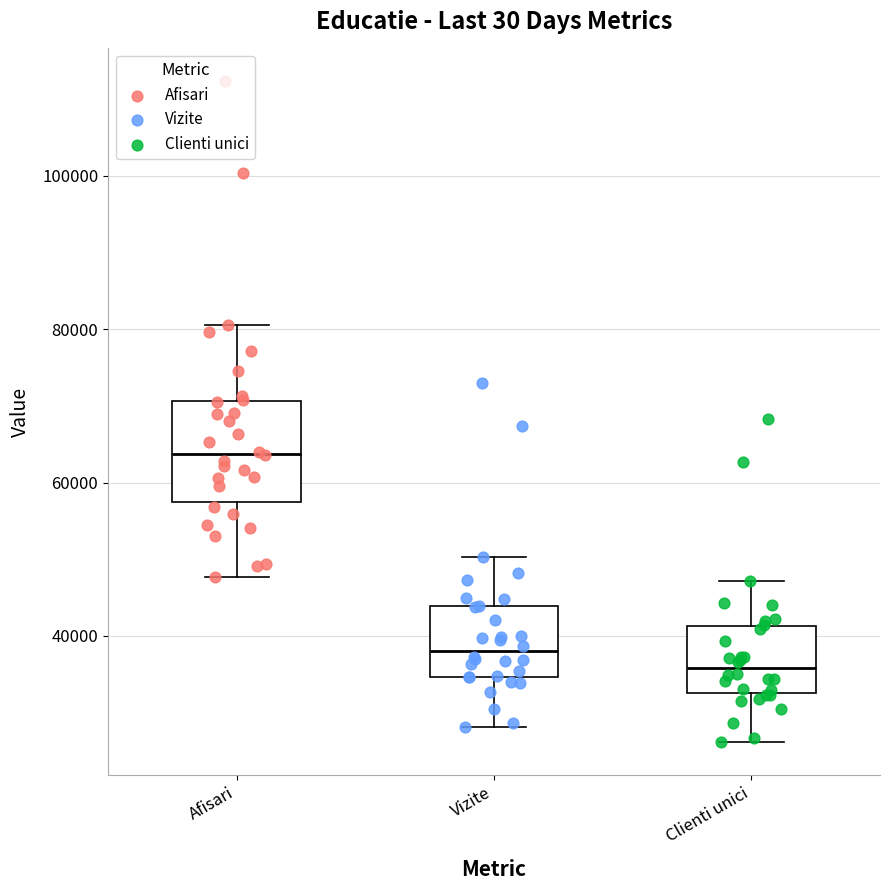

Where does the median line of the box for Vizite sit on the y-axis? The values are not printed on the chart, so give them approximately, as read against the axis.

38000